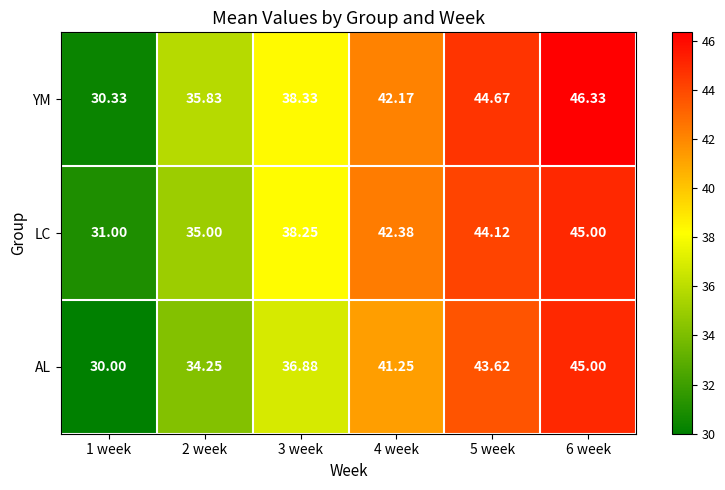

At 5 week, list the series in order from largest to smallest.

YM, LC, AL